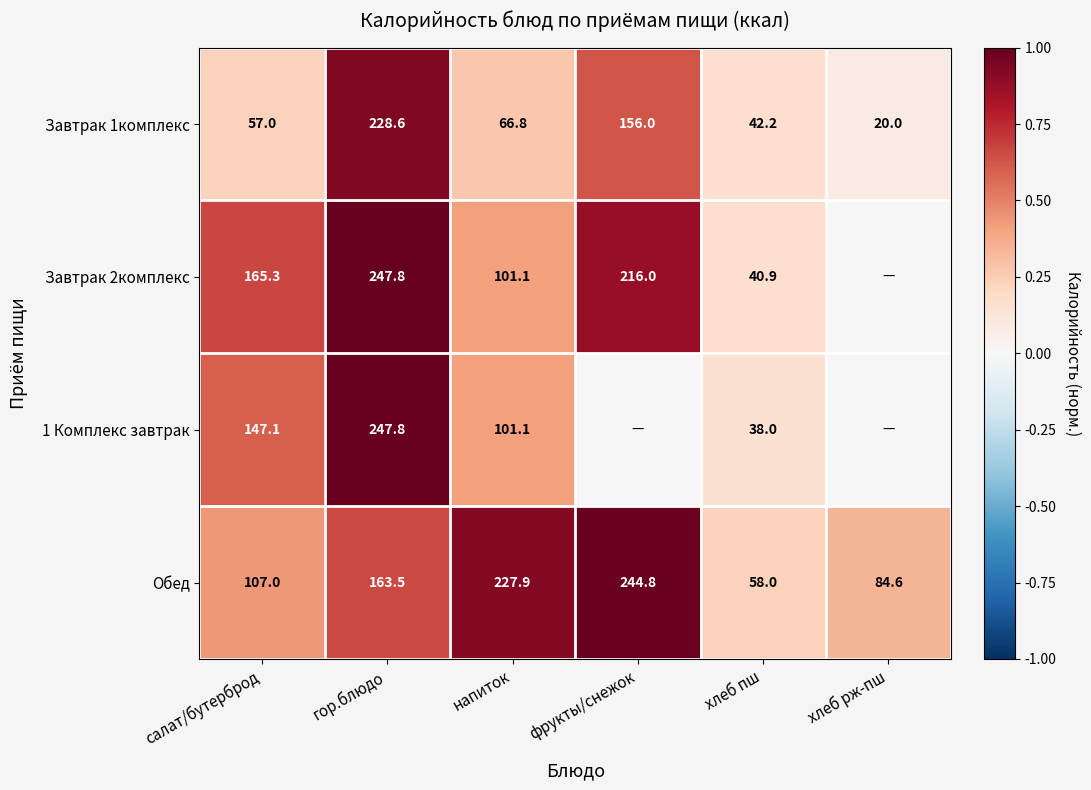

Rank the series at салат/бутерброд from highest to lowest value.

Завтрак 2комплекс, 1 Комплекс завтрак, Обед, Завтрак 1комплекс